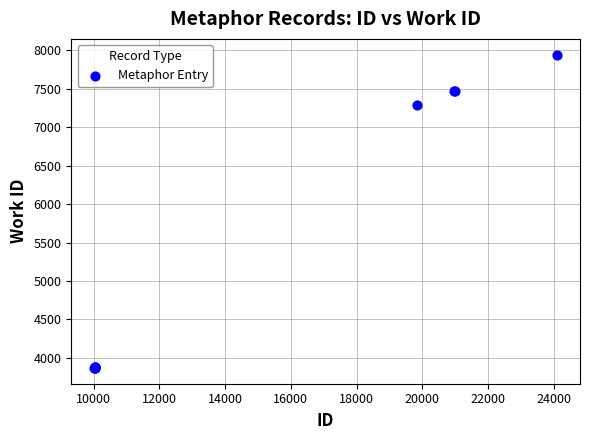

What Y value in the scatter plot is closest to 5906?

7284